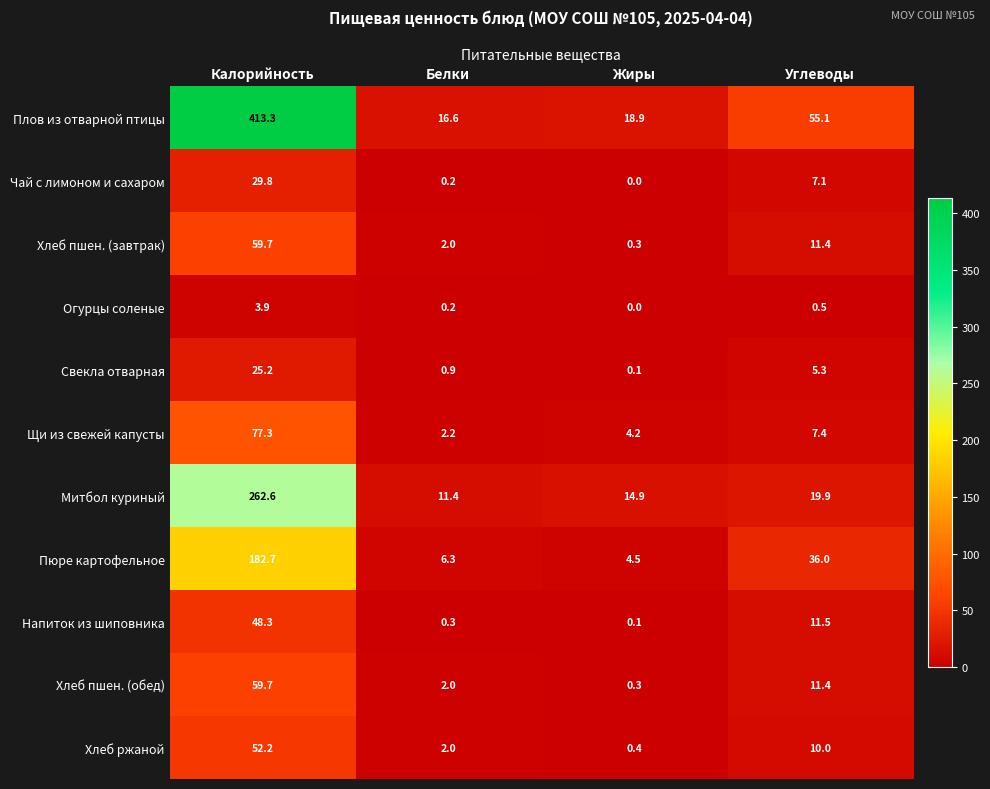

What is the total value across all series at Белки?

44.1